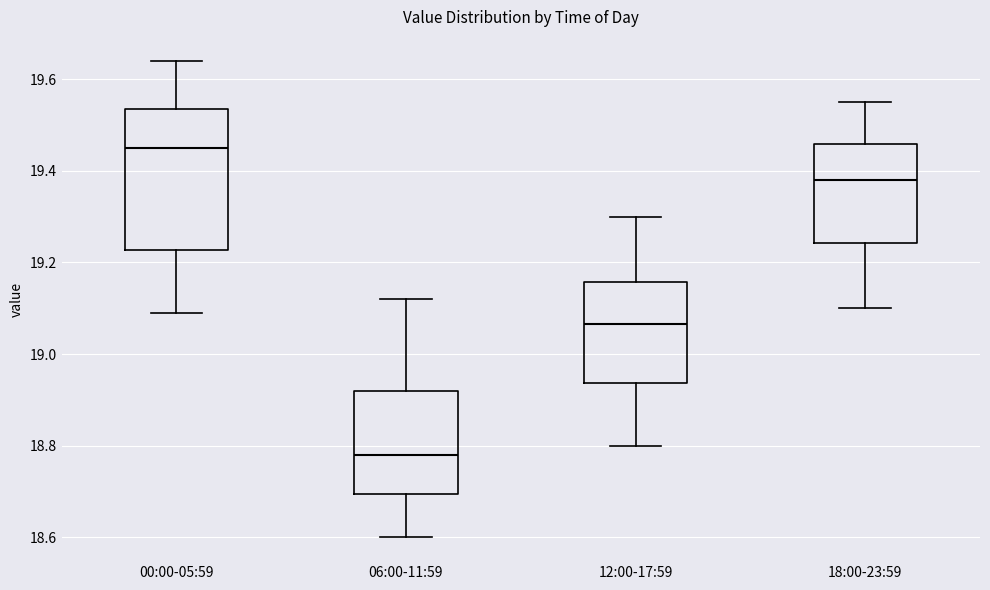

Where is the lower edge of the box for 00:00-05:59 on the y-axis? The values are not printed on the chart, so give them approximately, as read against the axis.

19.22